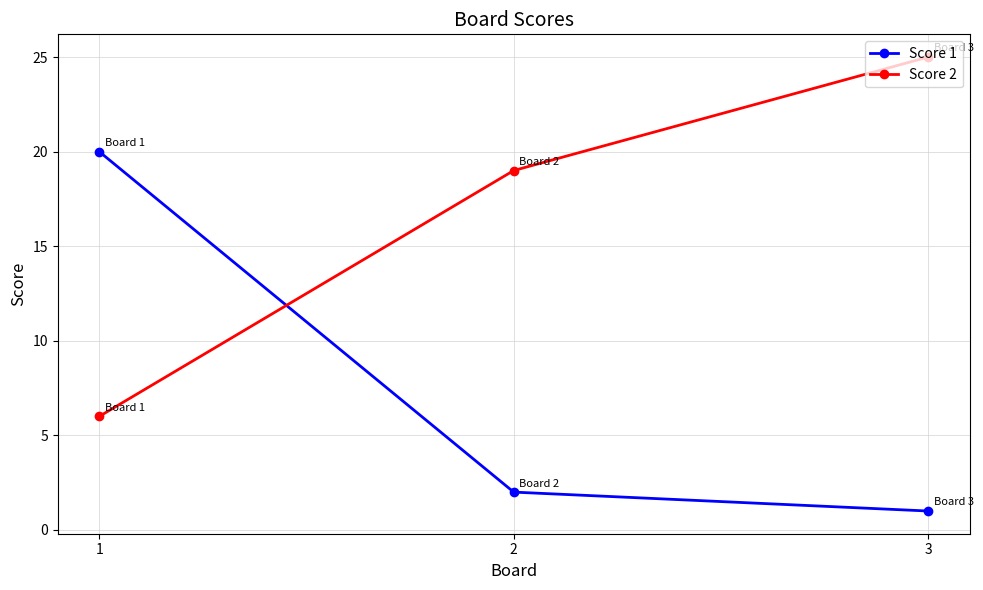

Rank the series by their maximum value, from highest to lowest.

Score 2, Score 1